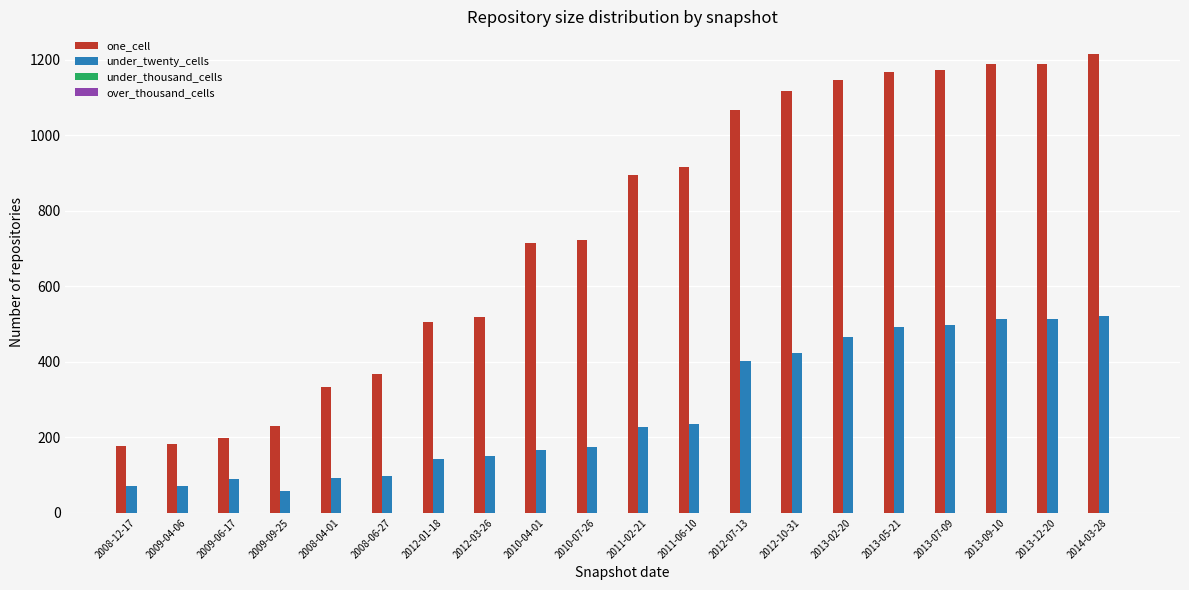

The value of one_cell at 2008-12-17 is 176. True or false?

True